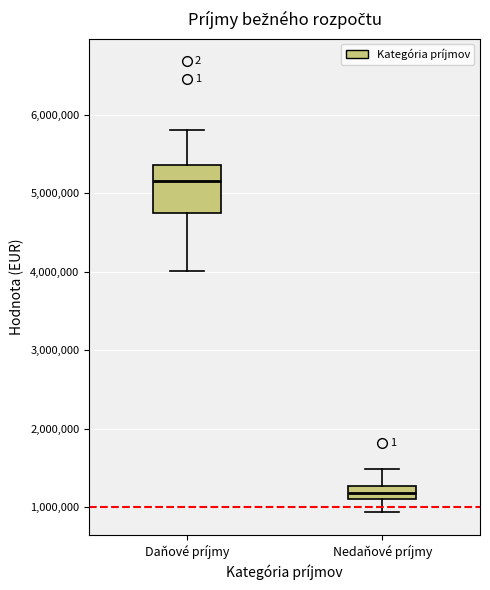

Which box's median line is the lowest?

Nedaňové príjmy